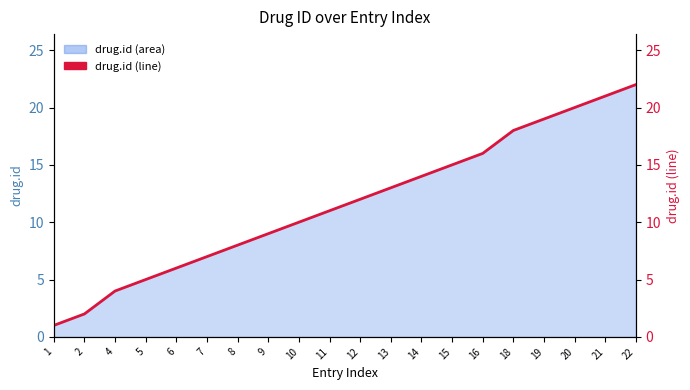

What is the ratio of the value at 18 to the value at 20?

0.9